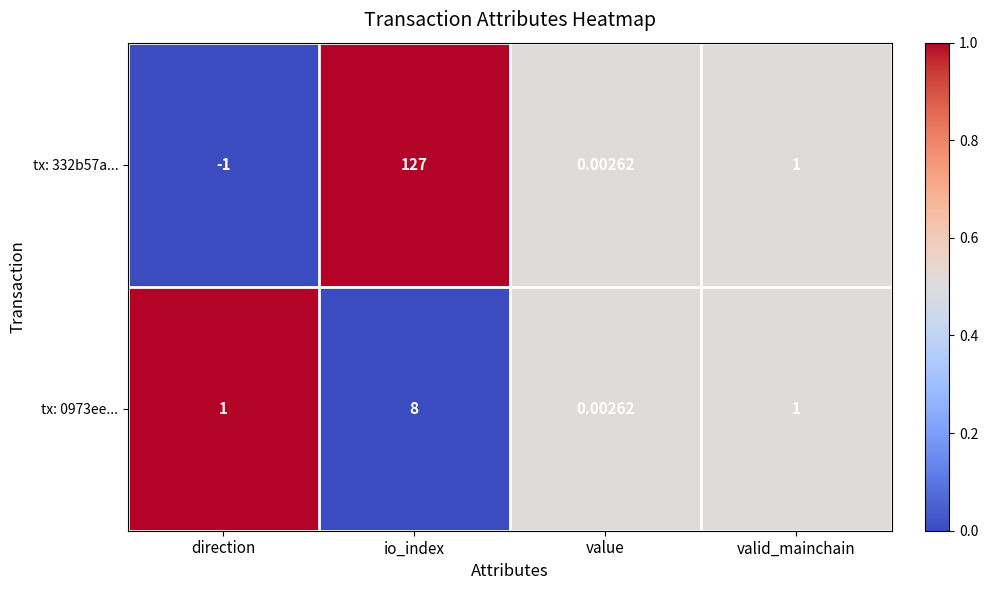

At which label does tx: 0973ee... reach its minimum?

value